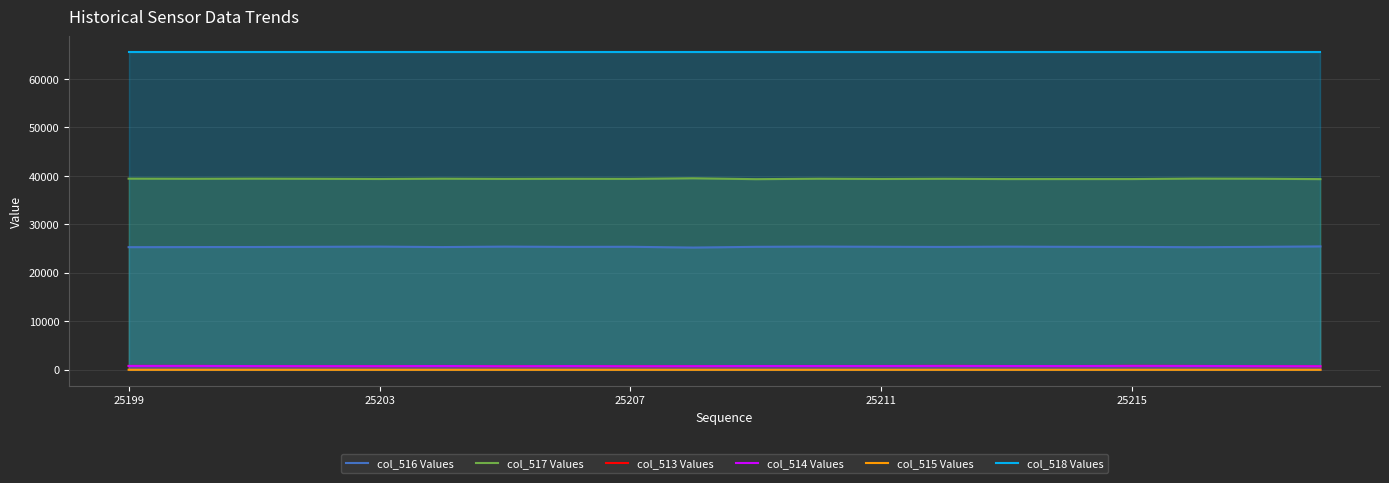

List the series in order of their peak value, highest first.

col_518 Values, col_517 Values, col_516 Values, col_513 Values, col_514 Values, col_515 Values